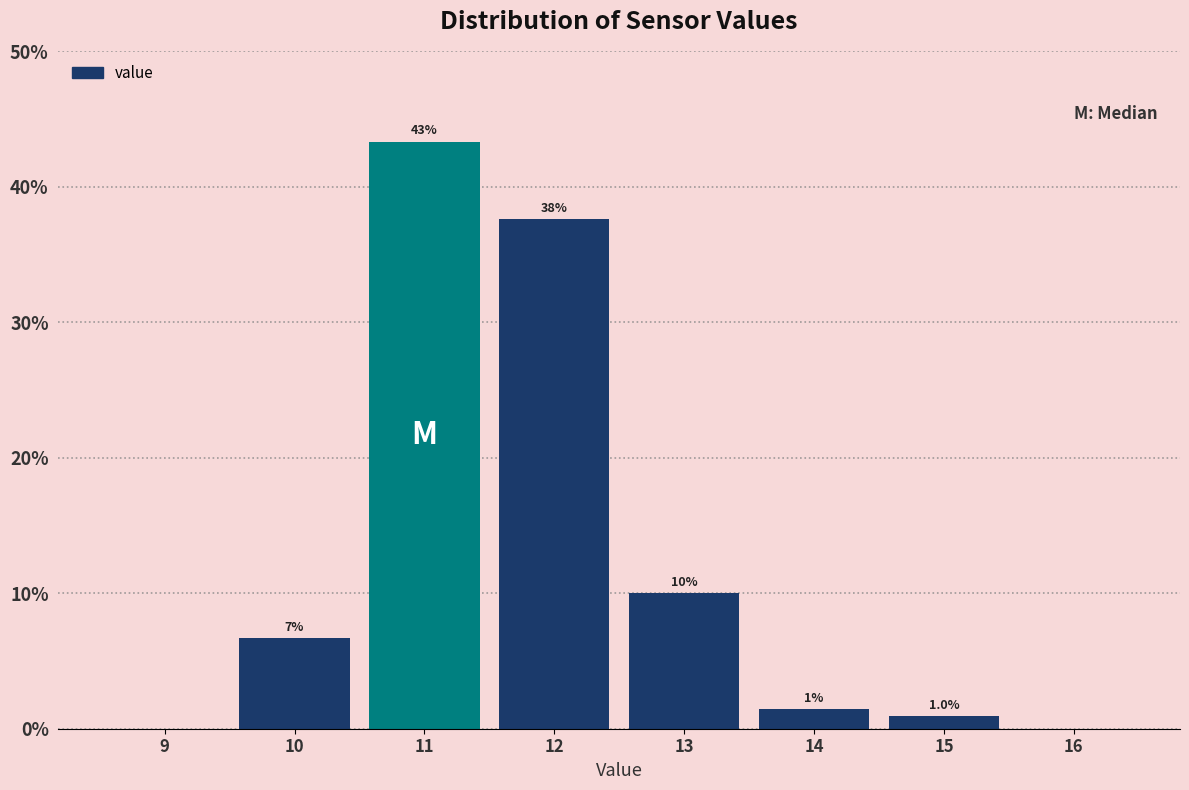

Which range on the x-axis has the tallest bar?

10.5 to 11.5